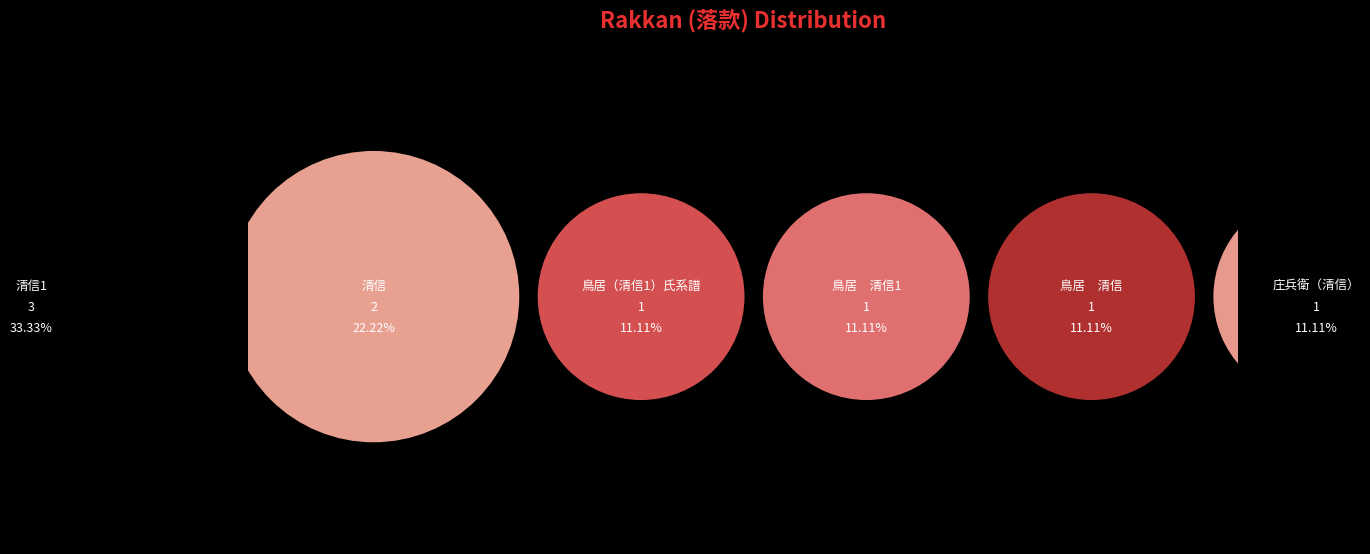

Do 庄兵衛（清信） and 清信1 together represent more than half of the pie?

No